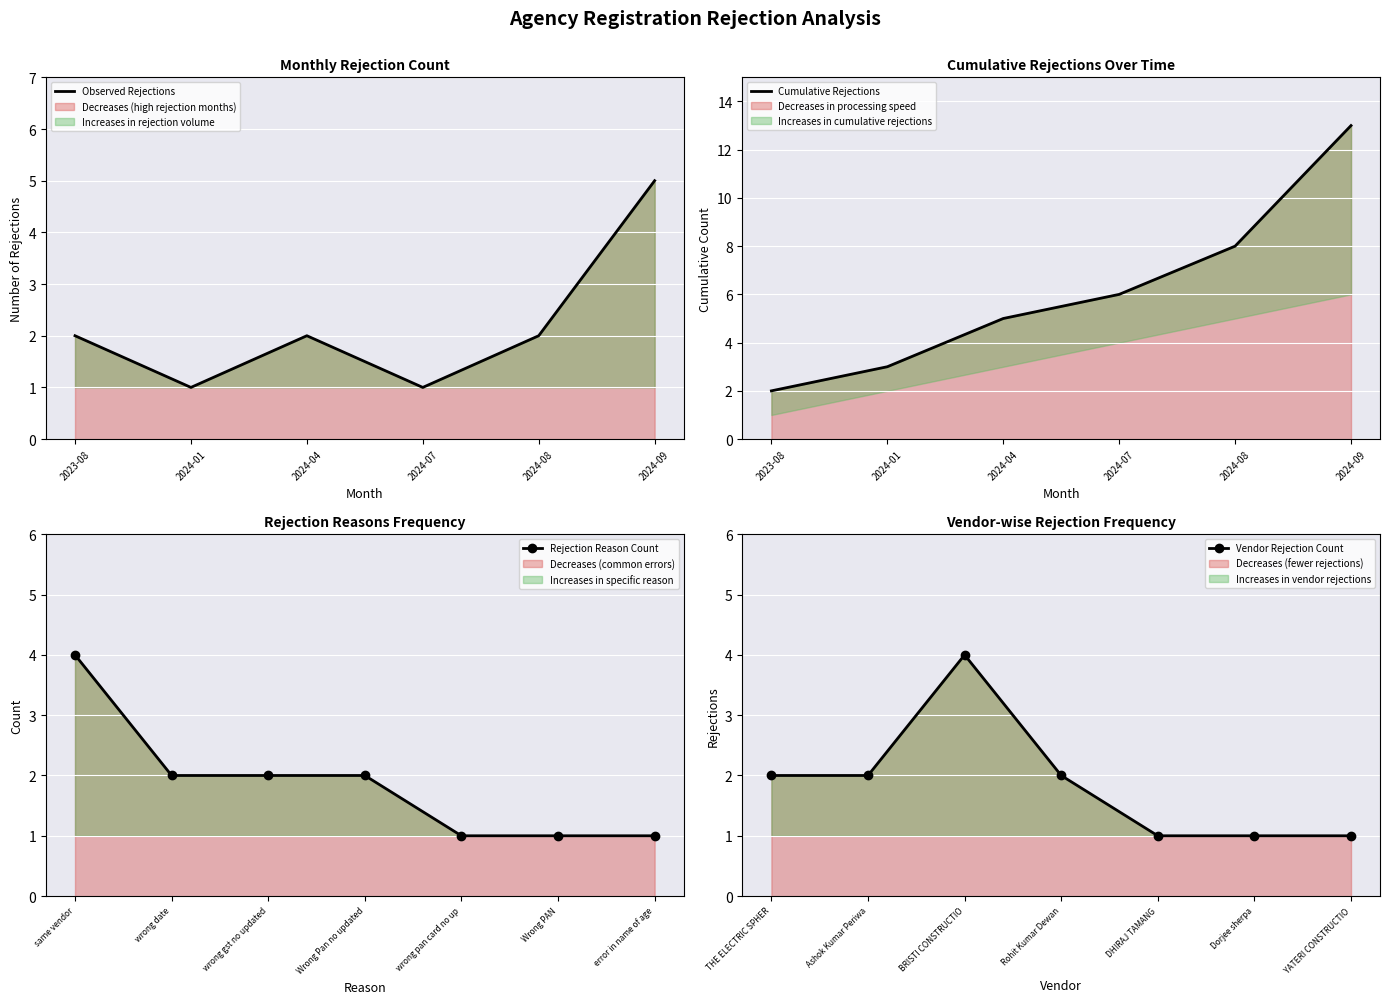

The value of Observed Rejections at 2024-01 is 1. True or false?

True